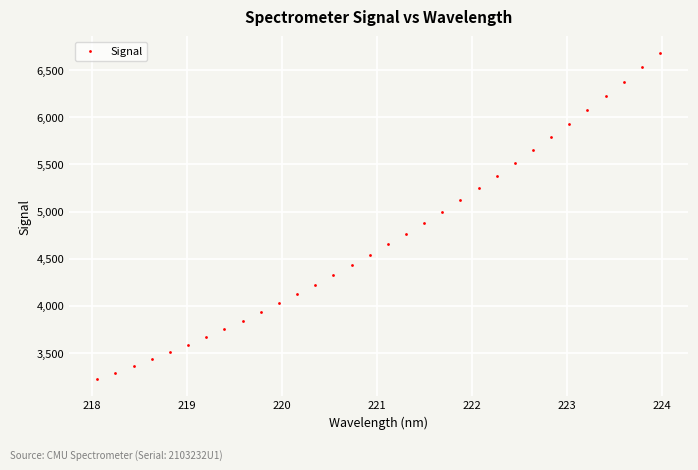

What is the range of X values (max minus min)?

5.9